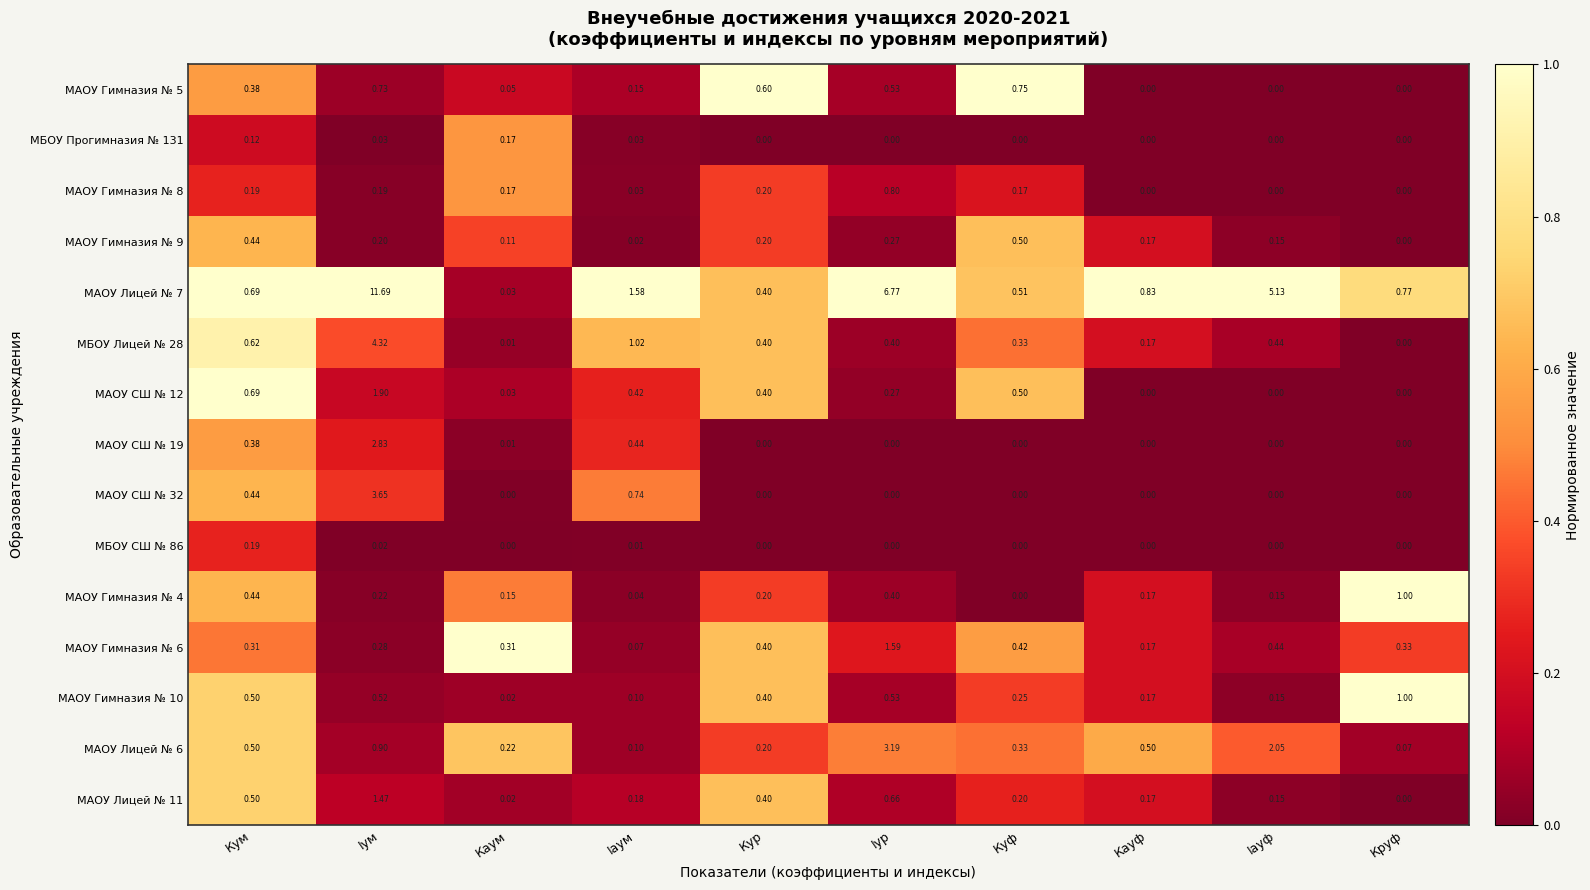

What is the total value across all series at Каум?

1.3